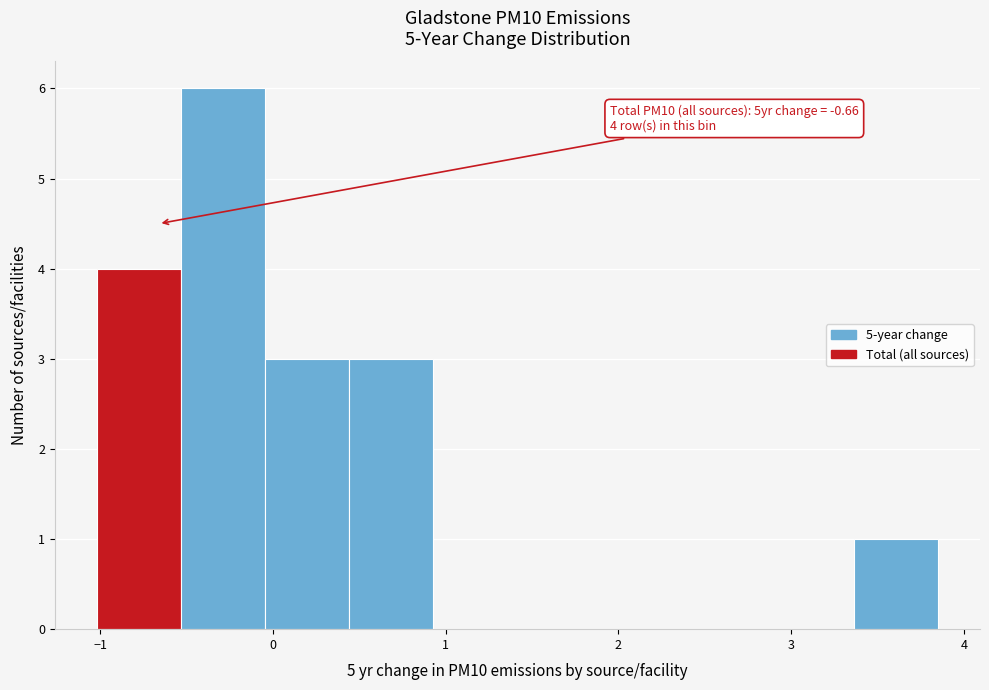

Which range on the x-axis has the tallest bar?

-0.5 to 0.0